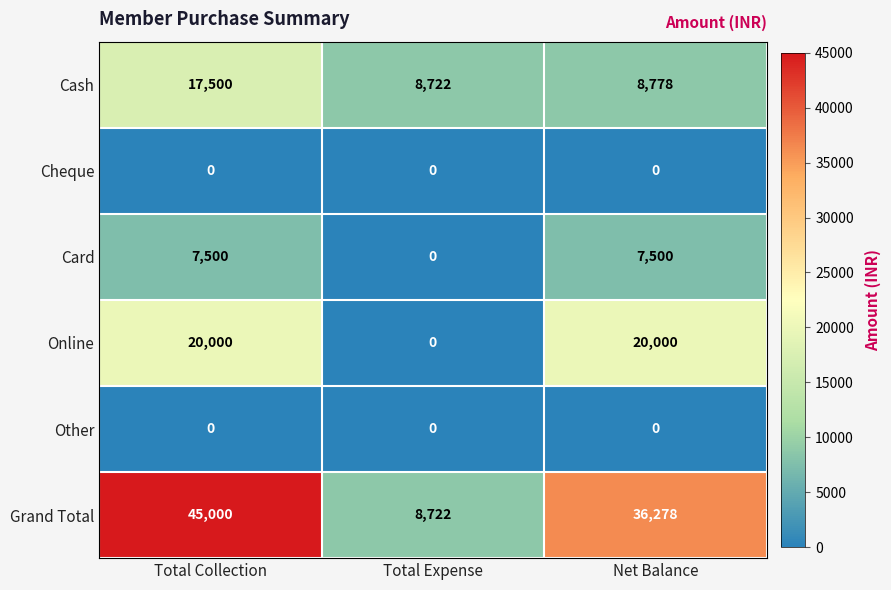

How many categories are shown in the chart?

3